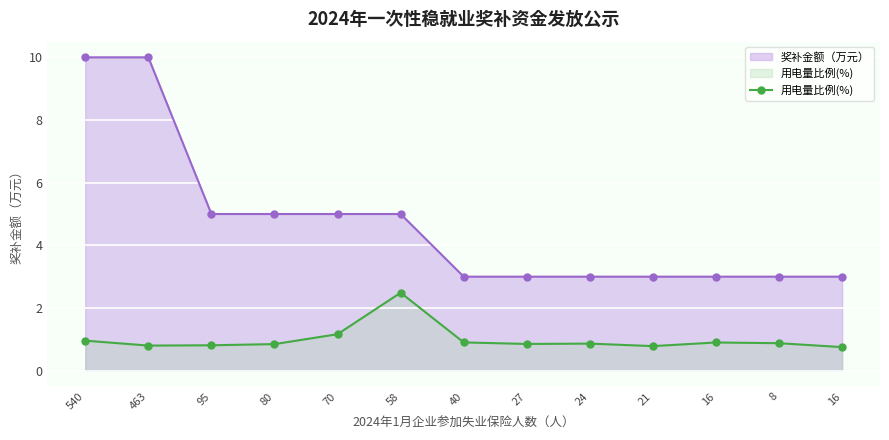

Which has a higher value, 58 or 540?

540